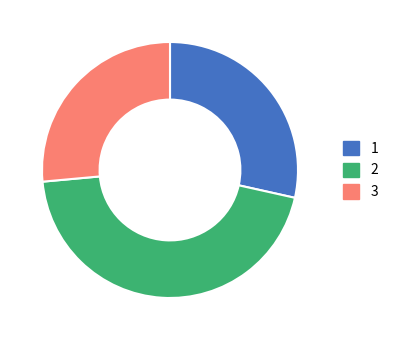

Does any single category account for the majority?

No